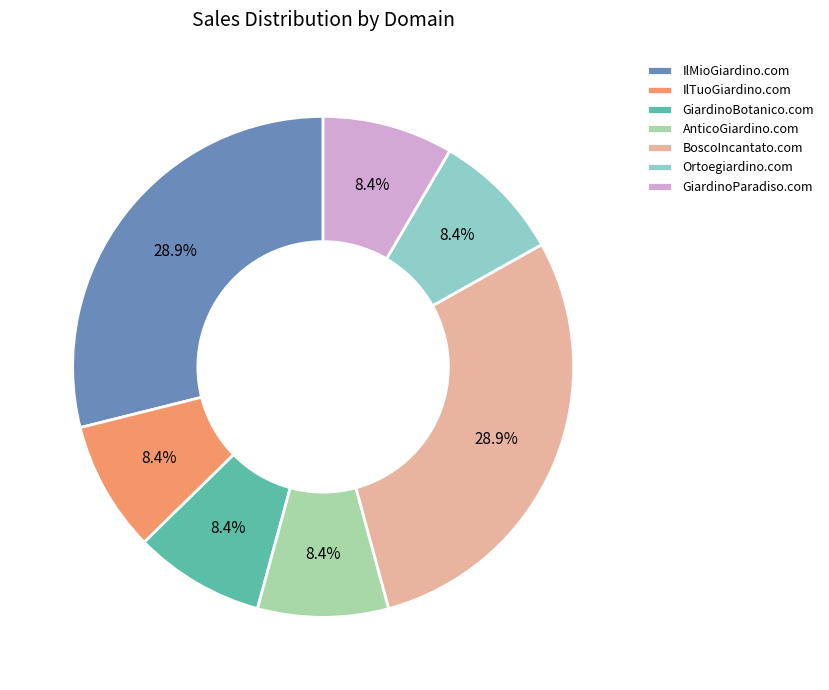

To the nearest percent, what is the average slice percentage?

14%